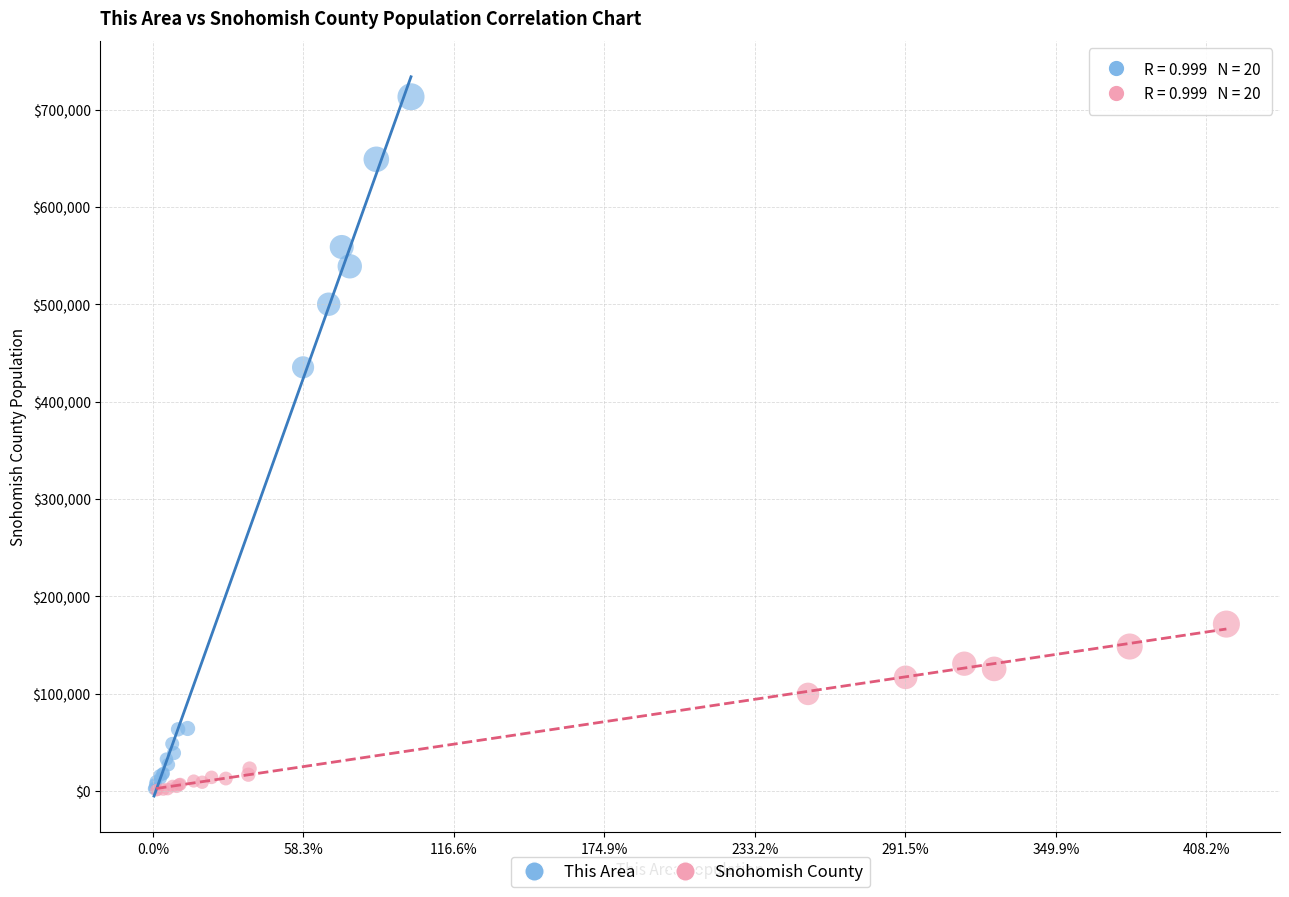

Which series has the largest Y range (max minus min)?

This Area